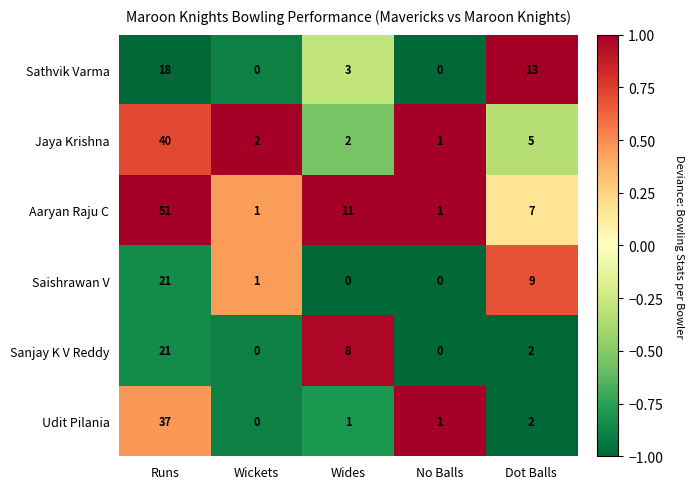

Reading left to right, extract all data points from this chart.

Sathvik Varma: 18	0	3	0	13
Jaya Krishna: 40	2	2	1	5
Aaryan Raju C: 51	1	11	1	7
Saishrawan V: 21	1	0	0	9
Sanjay K V Reddy: 21	0	8	0	2
Udit Pilania: 37	0	1	1	2